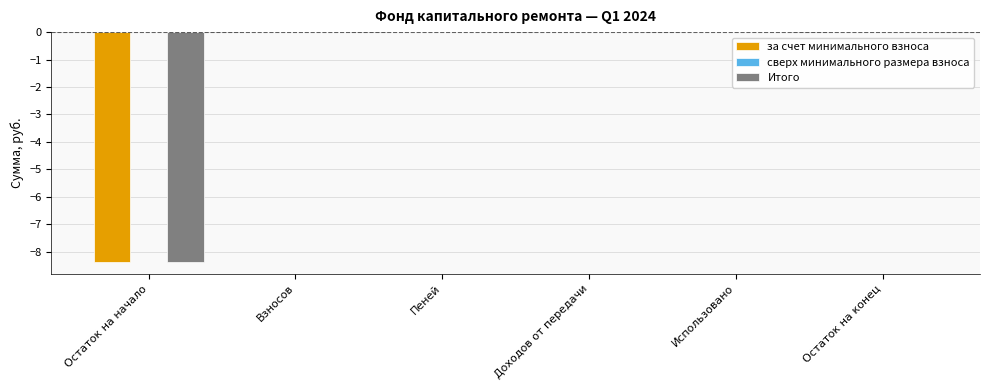

What is the sum of the за счет минимального взноса values at Пеней and Остаток на начало?

-8.4